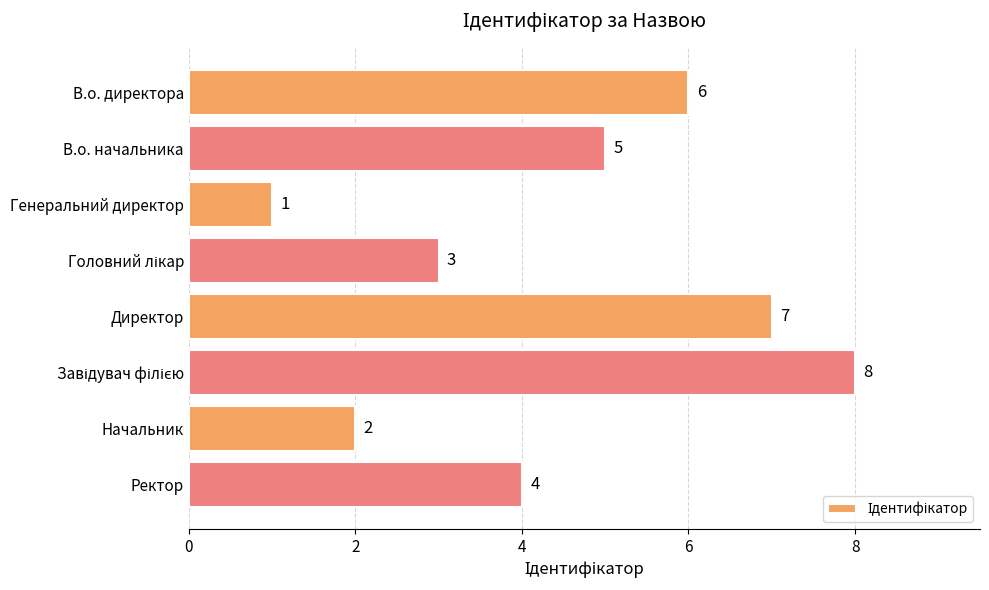

What is the change in value from В.о. начальника to Генеральний директор?

-4